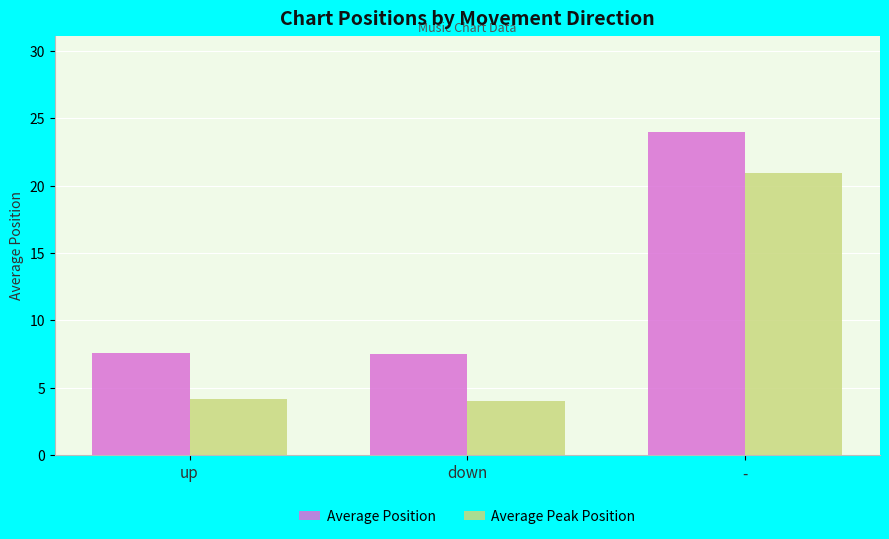

Rank the series by their average value, from lowest to highest.

Average Peak Position, Average Position